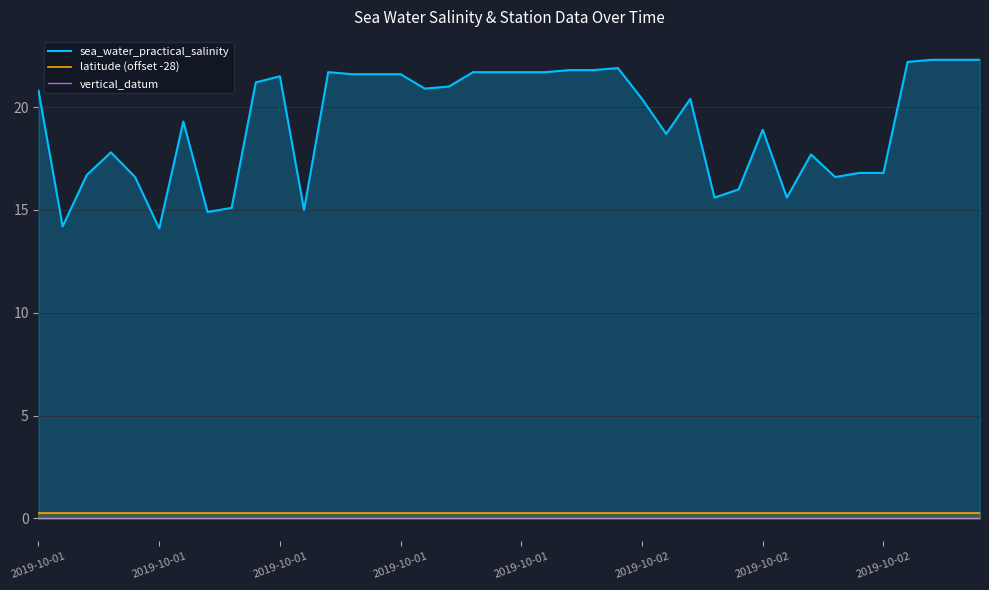

At how many categories does at least one series exceed 2?

40